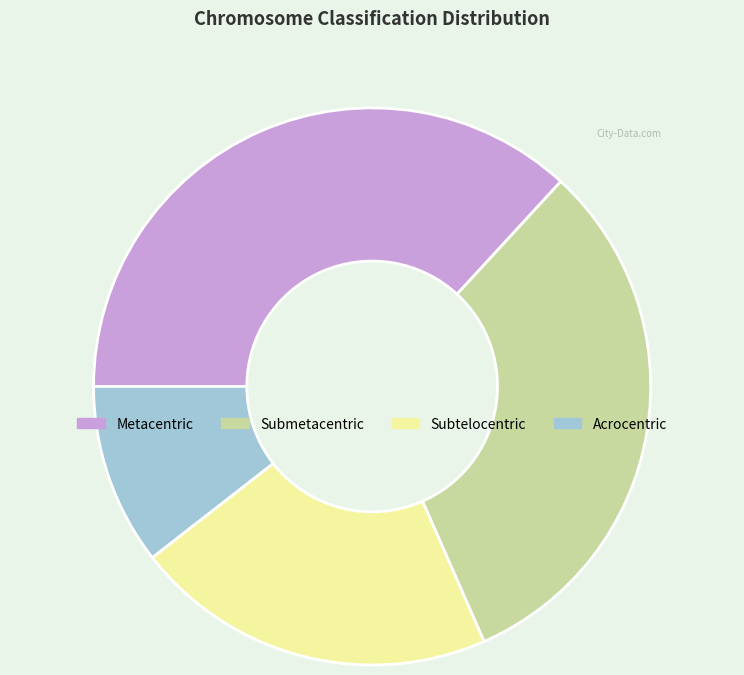

Rank the categories by value from lowest to highest.

Acrocentric, Subtelocentric, Submetacentric, Metacentric